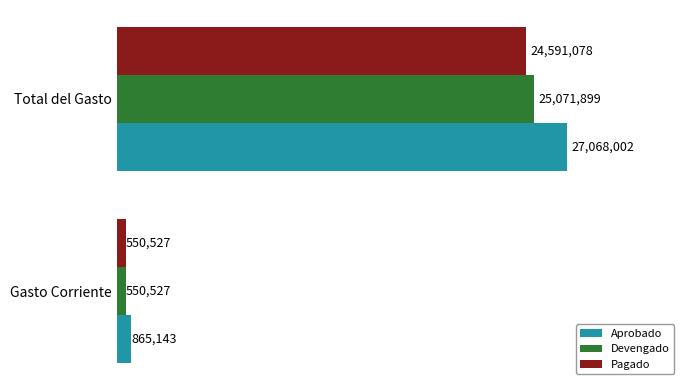

What are all the series names shown in the legend?

Aprobado, Devengado, Pagado